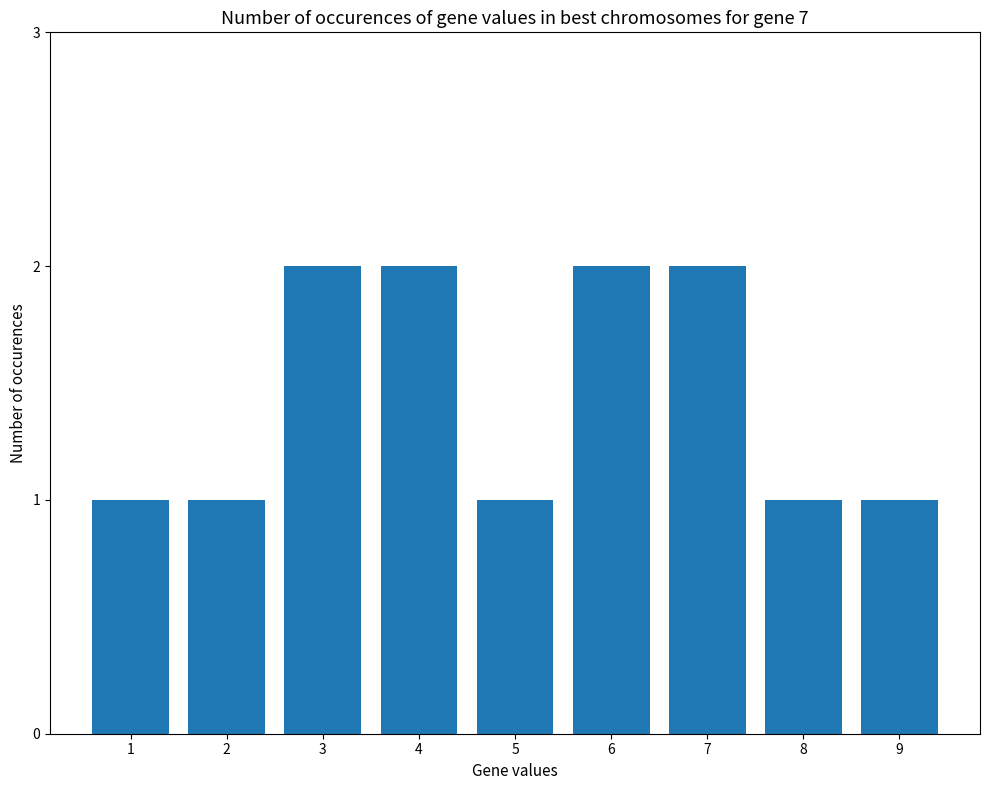

Approximately how many times larger is the value at 8 compared to 2?

1.0